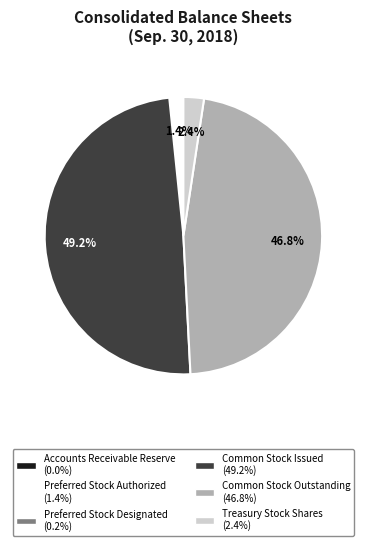

To the nearest percent, what percentage of the pie is Preferred Stock Authorized?

1%